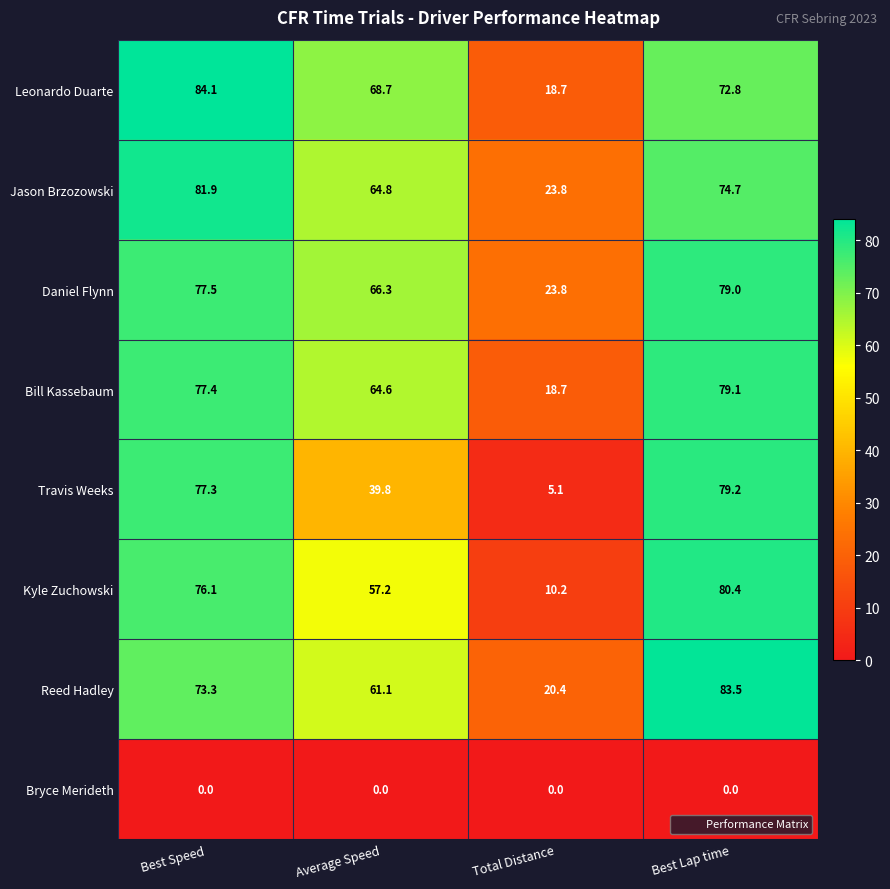

List the series in order of their peak value, highest first.

Leonardo Duarte, Reed Hadley, Jason Brzozowski, Kyle Zuchowski, Travis Weeks, Bill Kassebaum, Daniel Flynn, Bryce Merideth